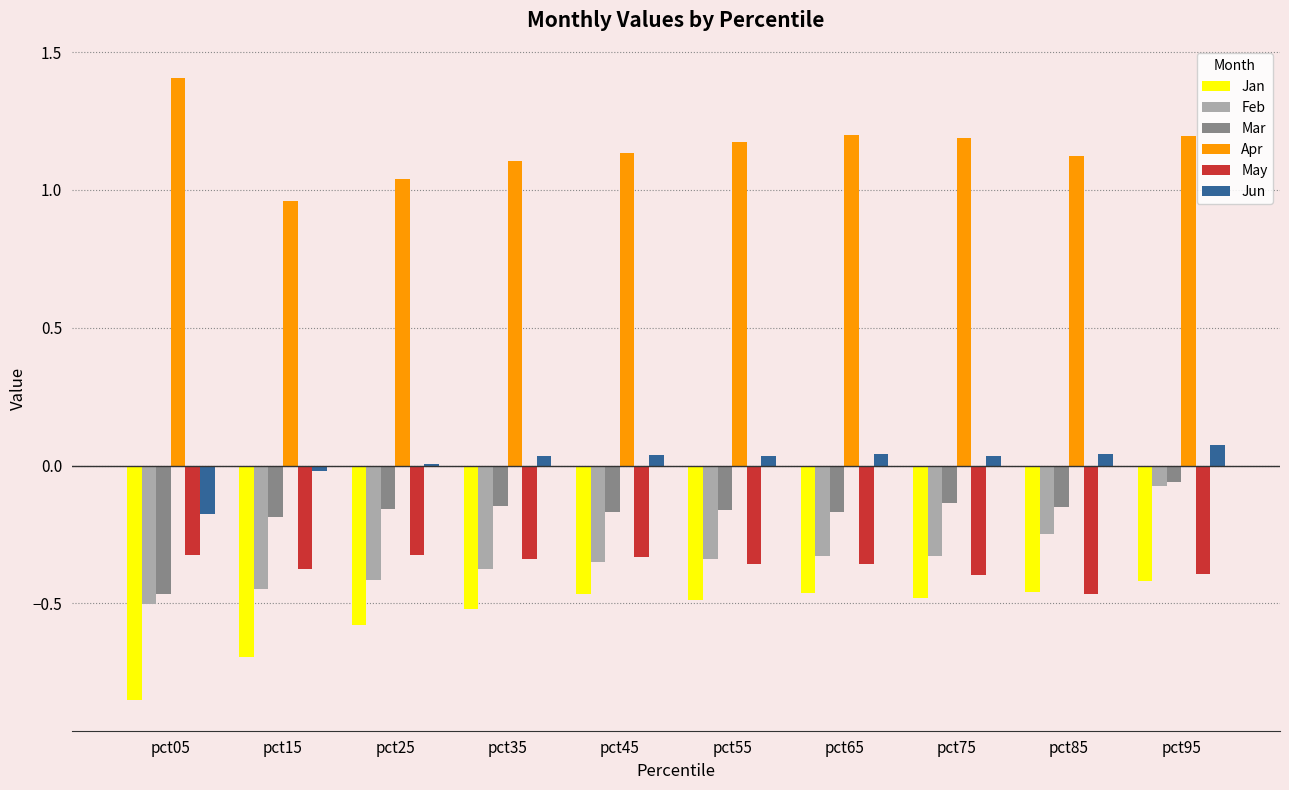

What is the spread (max minus min) of values at pct95?

1.6